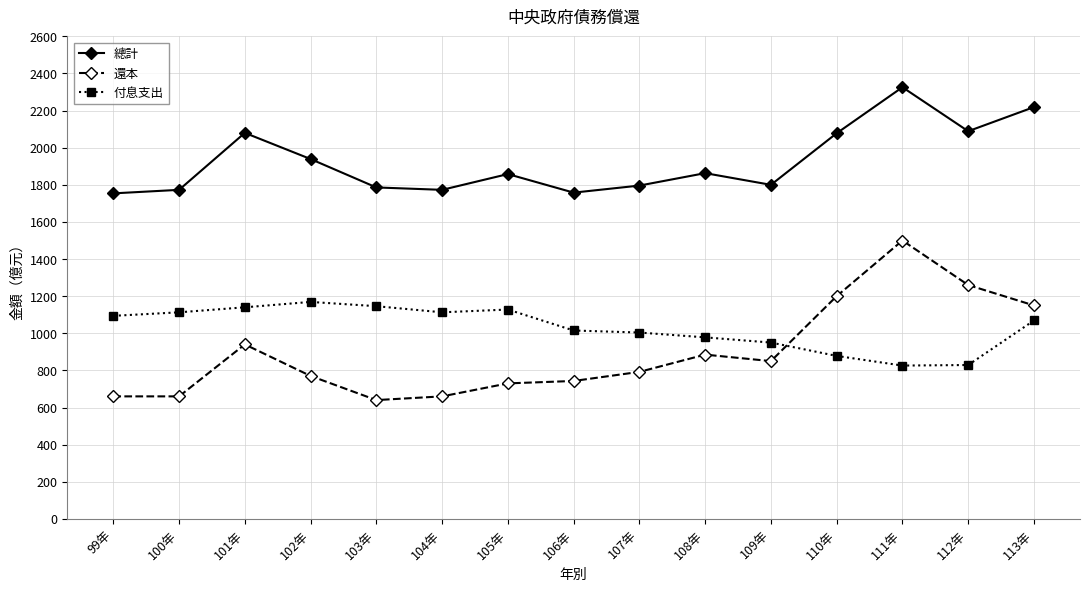

What is the maximum value shown in the chart?

2326